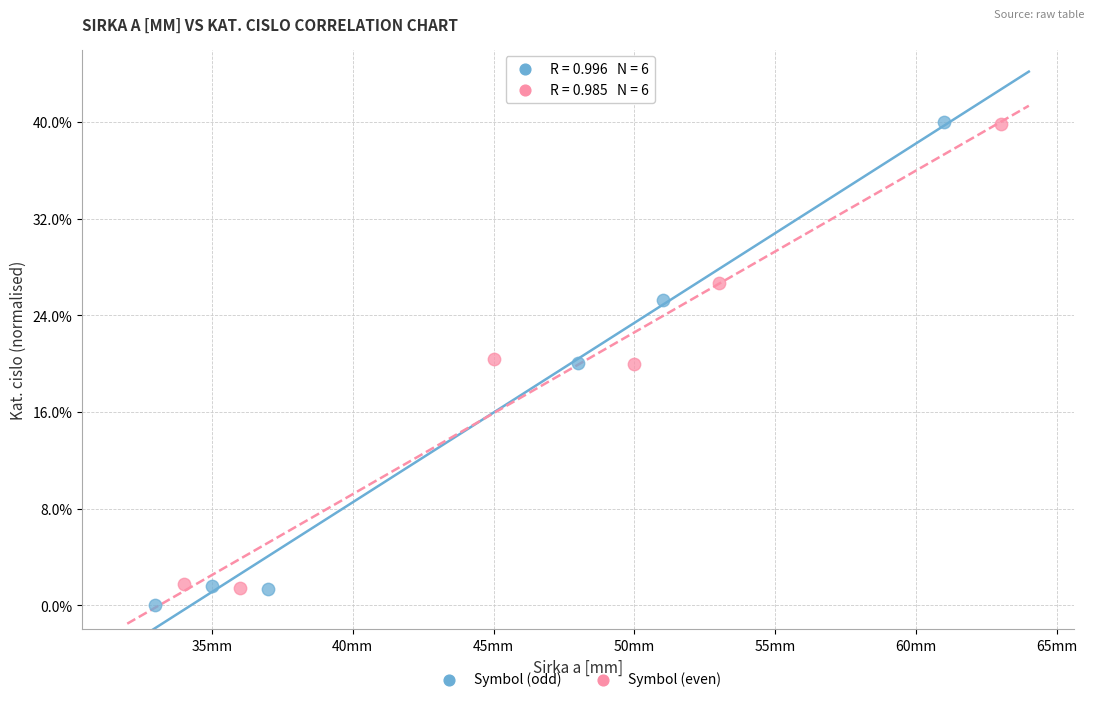

Which series has the largest Y range (max minus min)?

Symbol (odd)